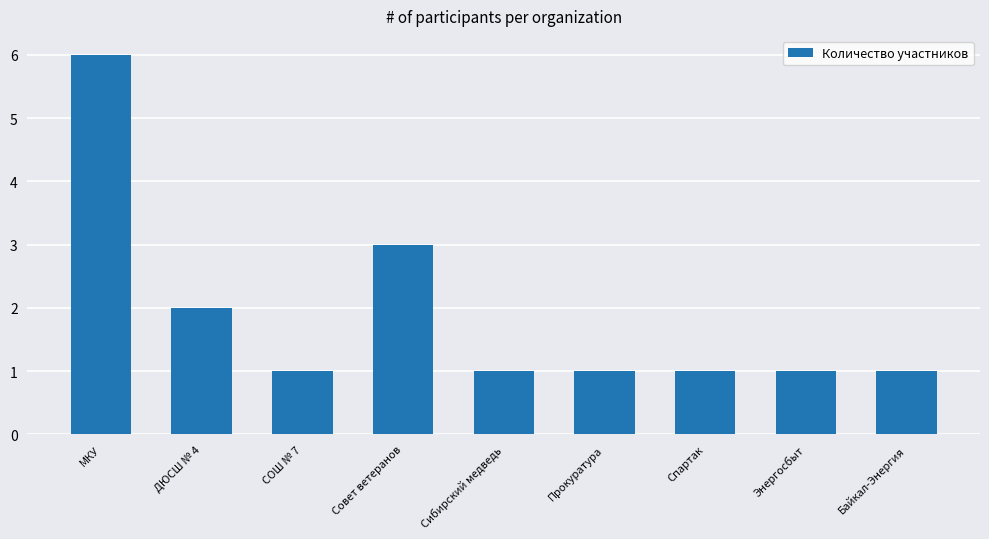

What is the change in value from МКУ to Совет ветеранов?

-3